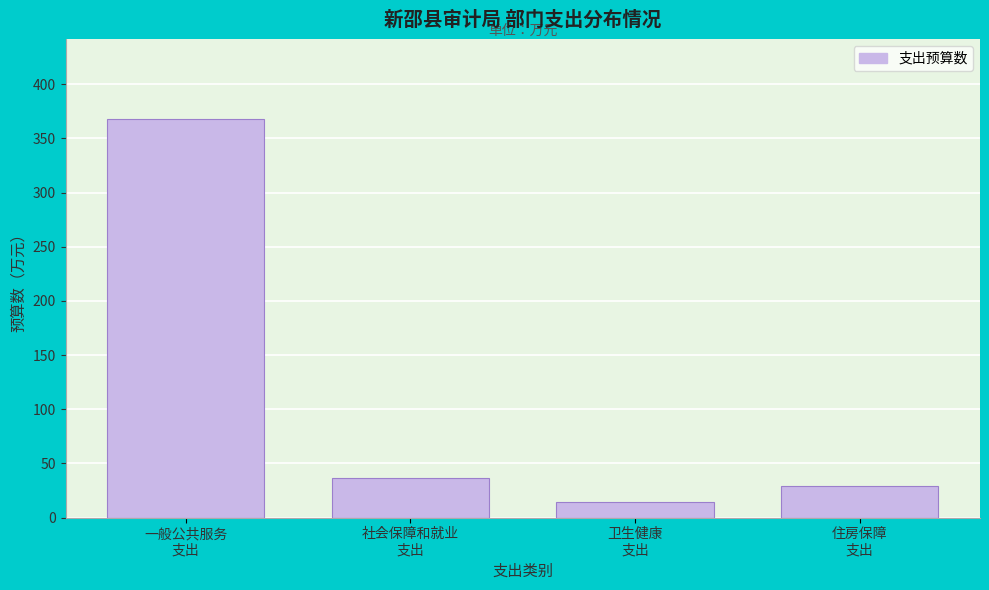

Reading left to right, transcribe all the data shown in this chart.

367.9	36.6	14.6	29.1